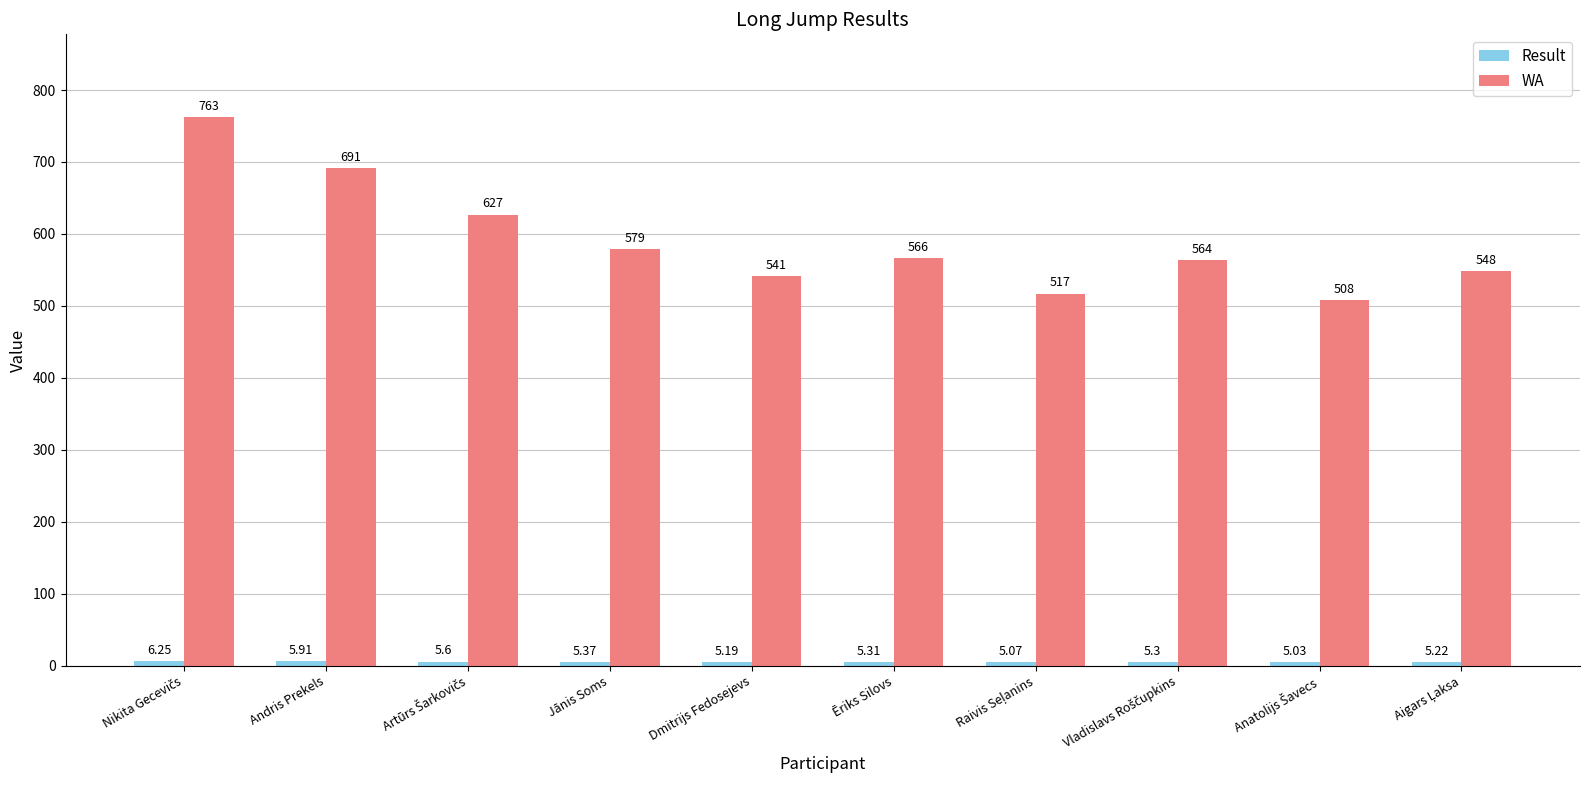

What is the difference between the maximum and minimum values in the WA series?

255.0